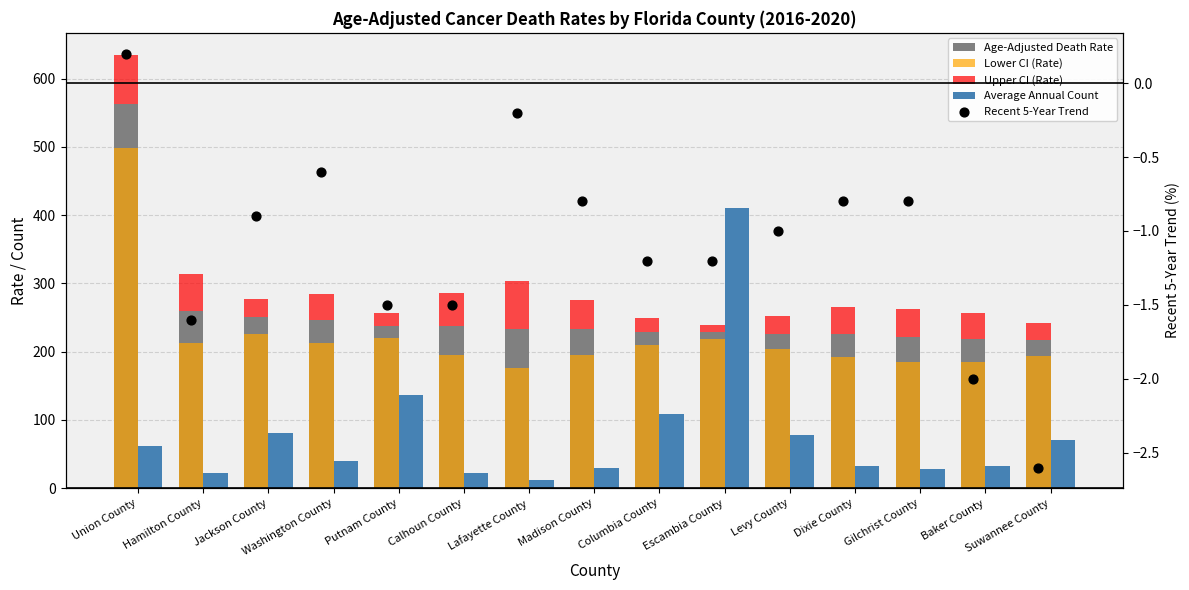

What are all the series names shown in the legend?

Age-Adjusted Death Rate, Lower CI (Rate), Upper CI (Rate), Average Annual Count, Recent 5-Year Trend